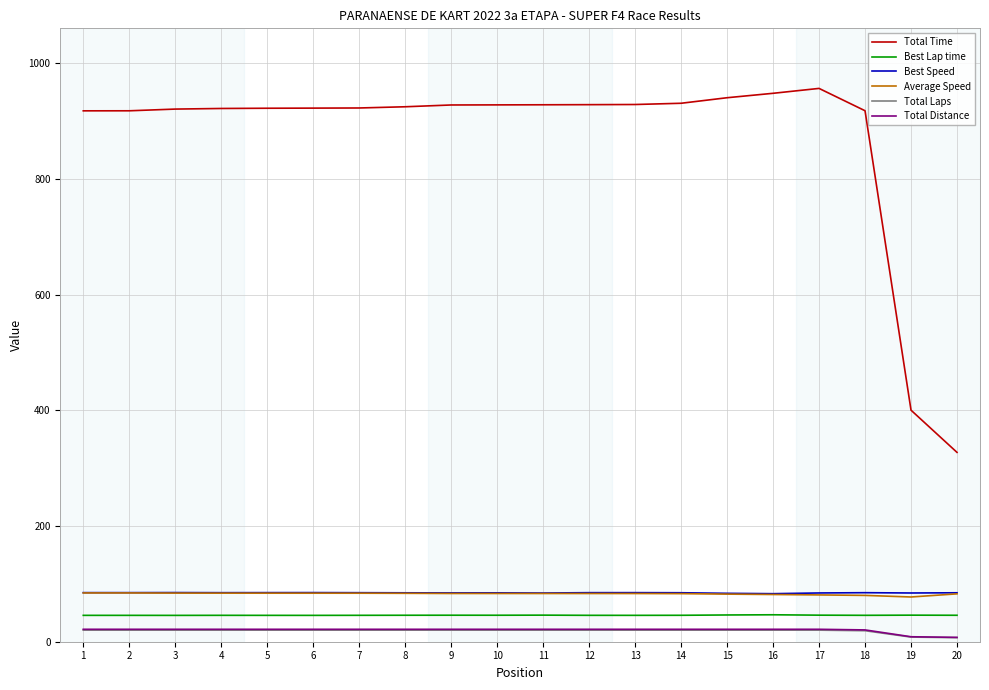

Which series has the largest total across all categories?

Total Time